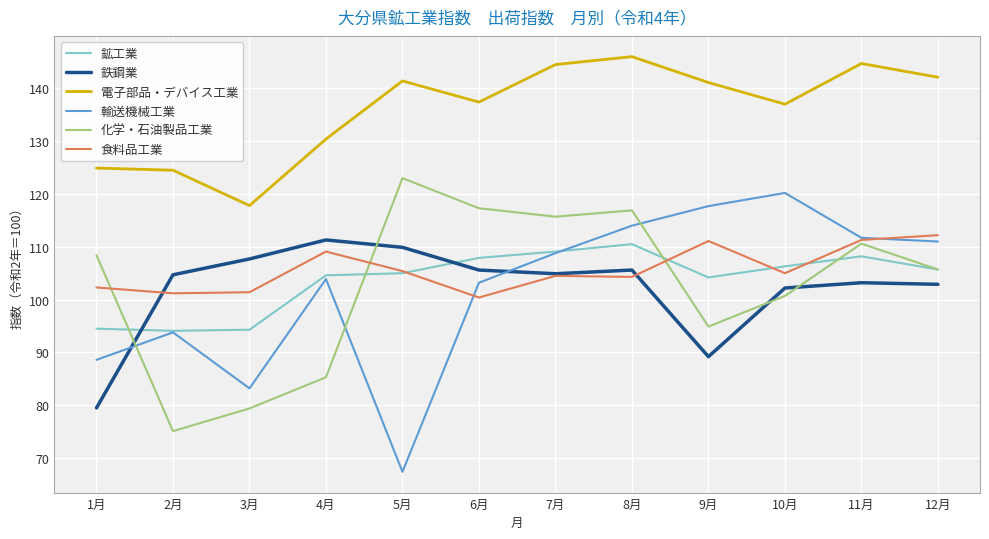

Rank the series at 9月 from lowest to highest value.

鉄鋼業, 化学・石油製品工業, 鉱工業, 食料品工業, 輸送機械工業, 電子部品・デバイス工業